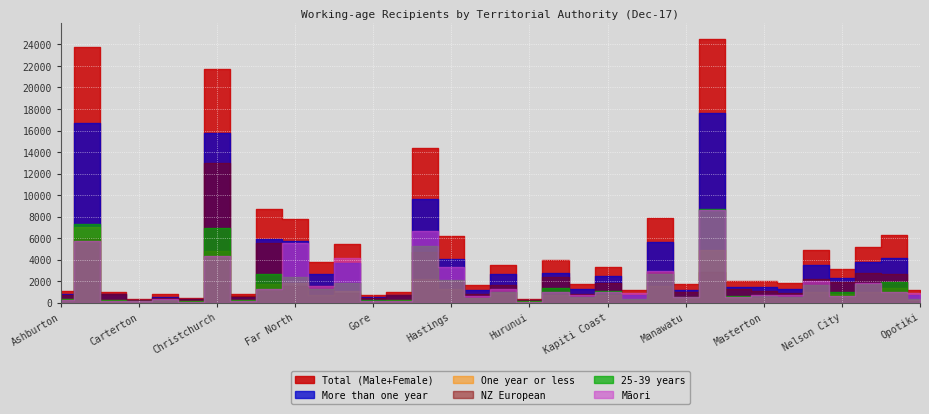

What is the highest value of the One year or less series?

7045